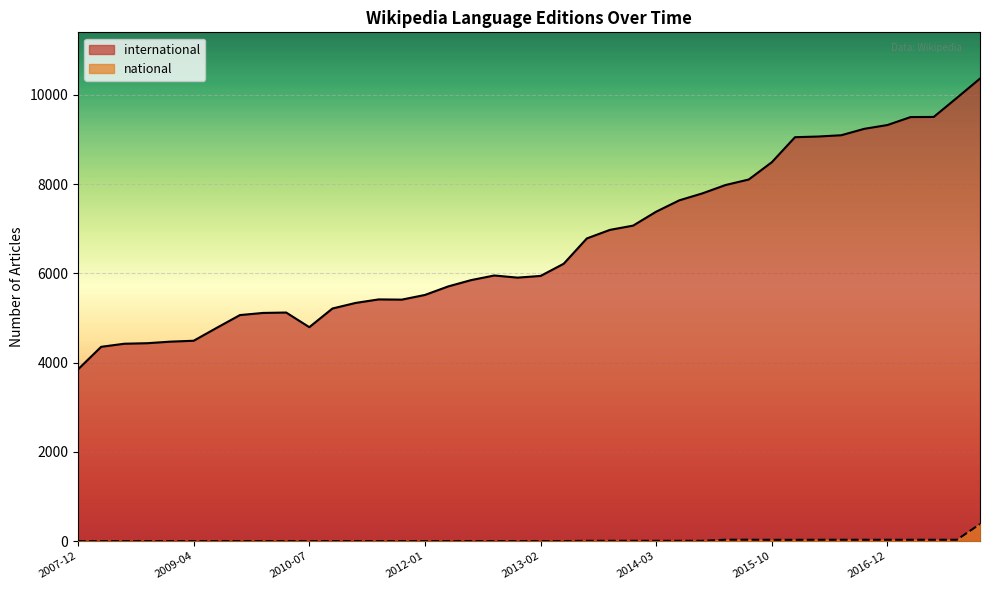

Rank the series by their maximum value, from highest to lowest.

international, national